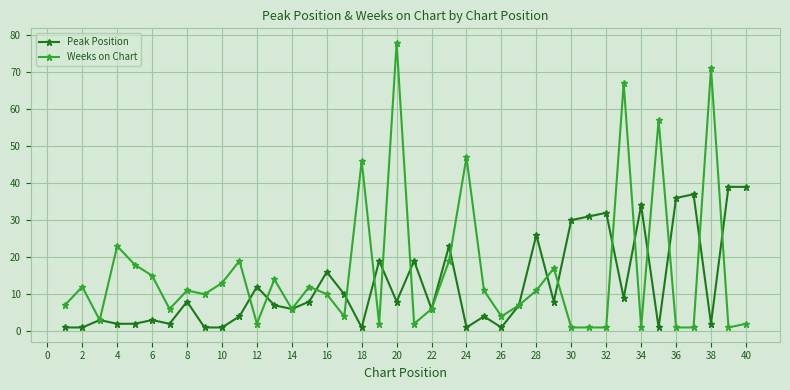

Which series has the largest range (max minus min)?

Weeks on Chart